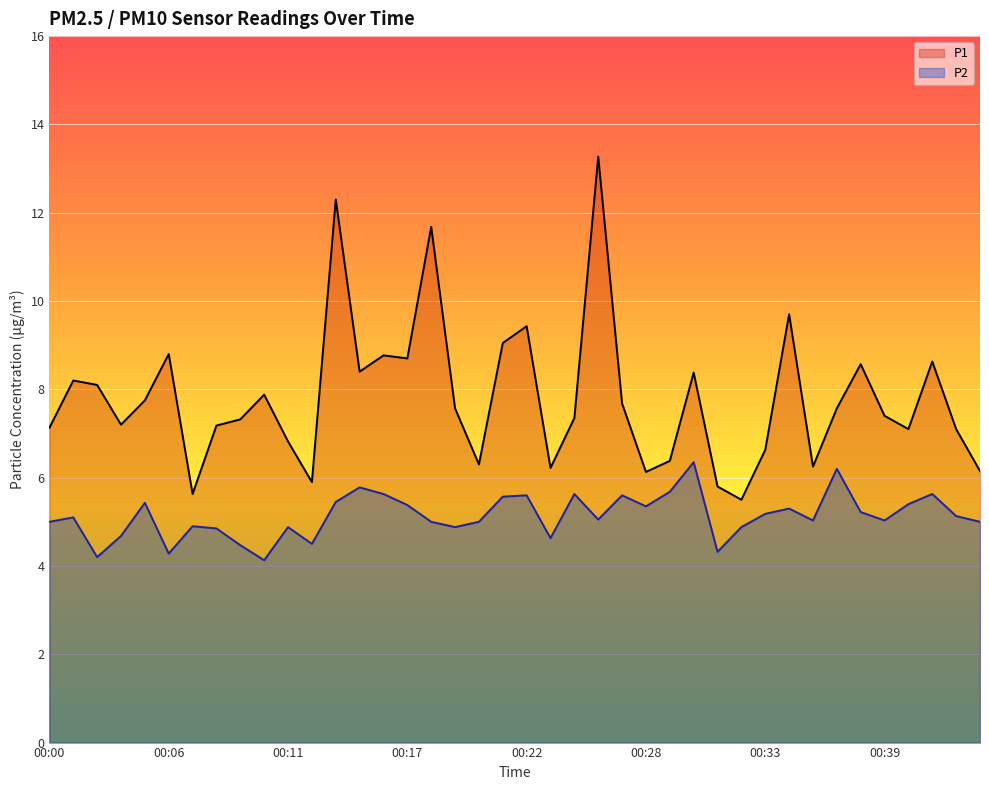

How many series are shown in this chart?

2